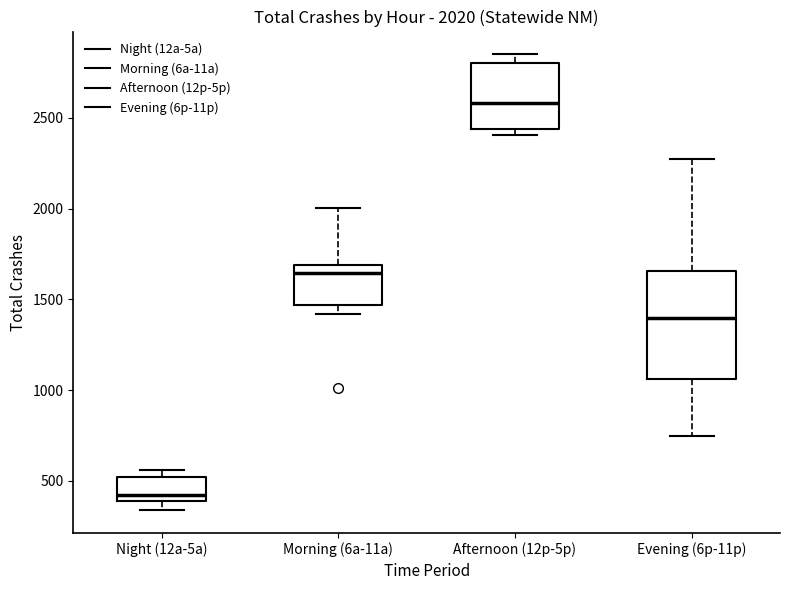

Which box is the tallest, from its lower edge to its upper edge?

Evening (6p-11p)